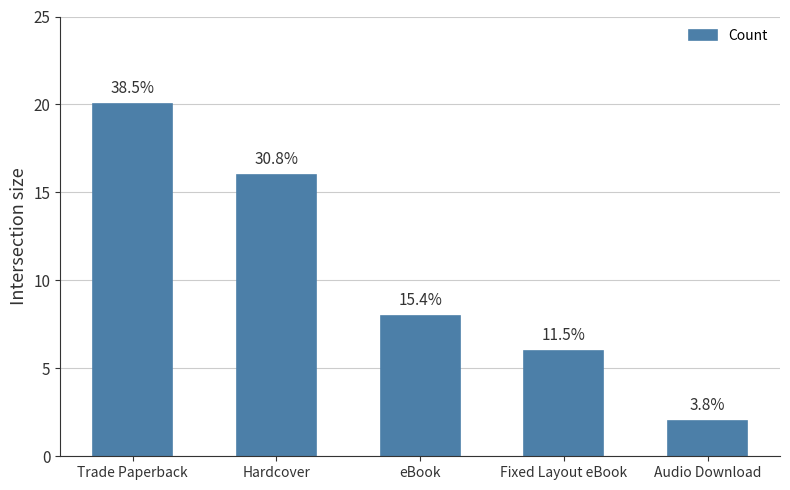

How many bars are there in total?

5